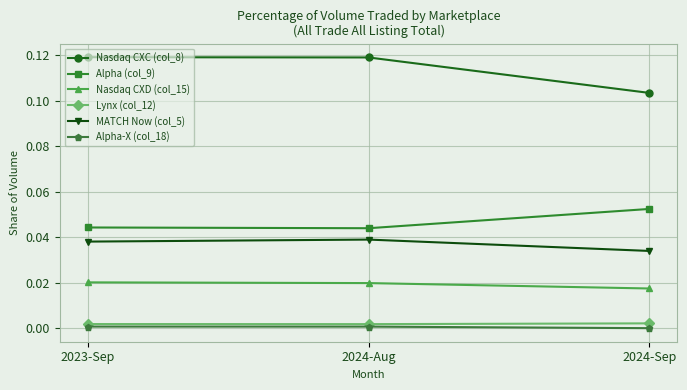

How many lines are shown in the chart?

6